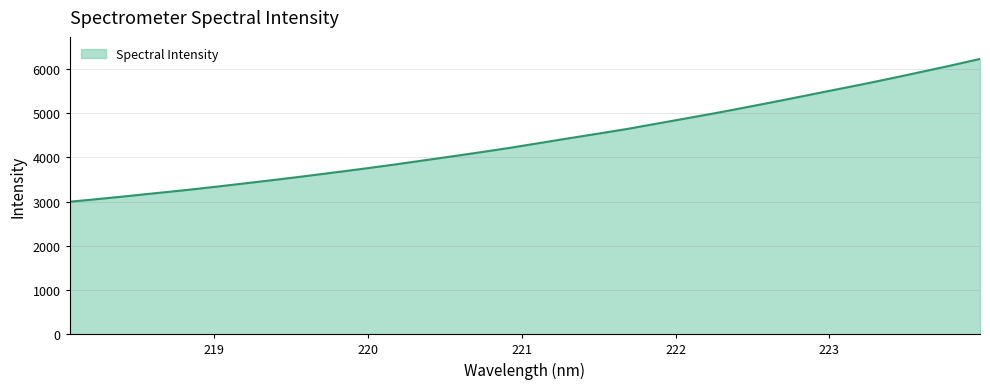

What is the average value?

4394.3